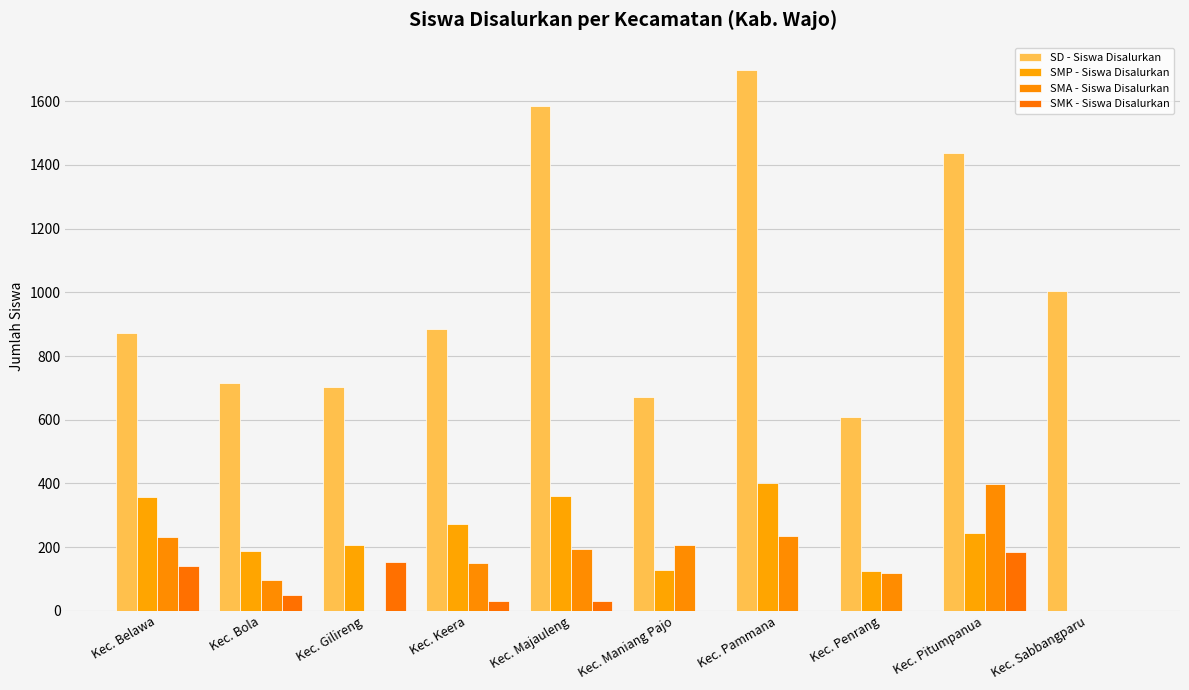

Reading left to right, transcribe all the data shown in this chart.

SD - Siswa Disalurkan: 871	714	703	885	1586	671	1699	609	1438	1004
SMP - Siswa Disalurkan: 359	187	208	272	360	127	403	125	246	0
SMA - Siswa Disalurkan: 232	97	0	149	194	206	235	118	397	0
SMK - Siswa Disalurkan: 142	51	152	30	31	0	0	0	185	0